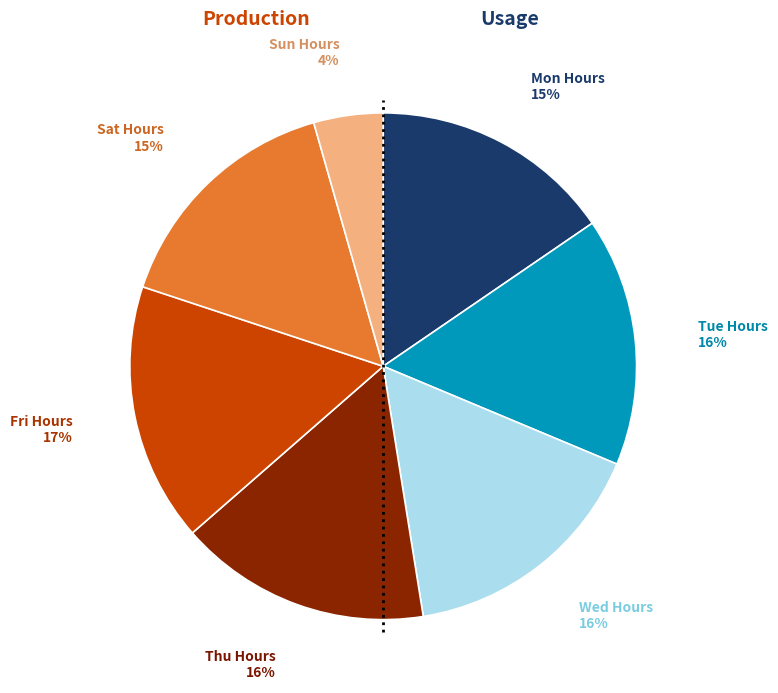

Is there any slice that represents more than half of the pie?

No